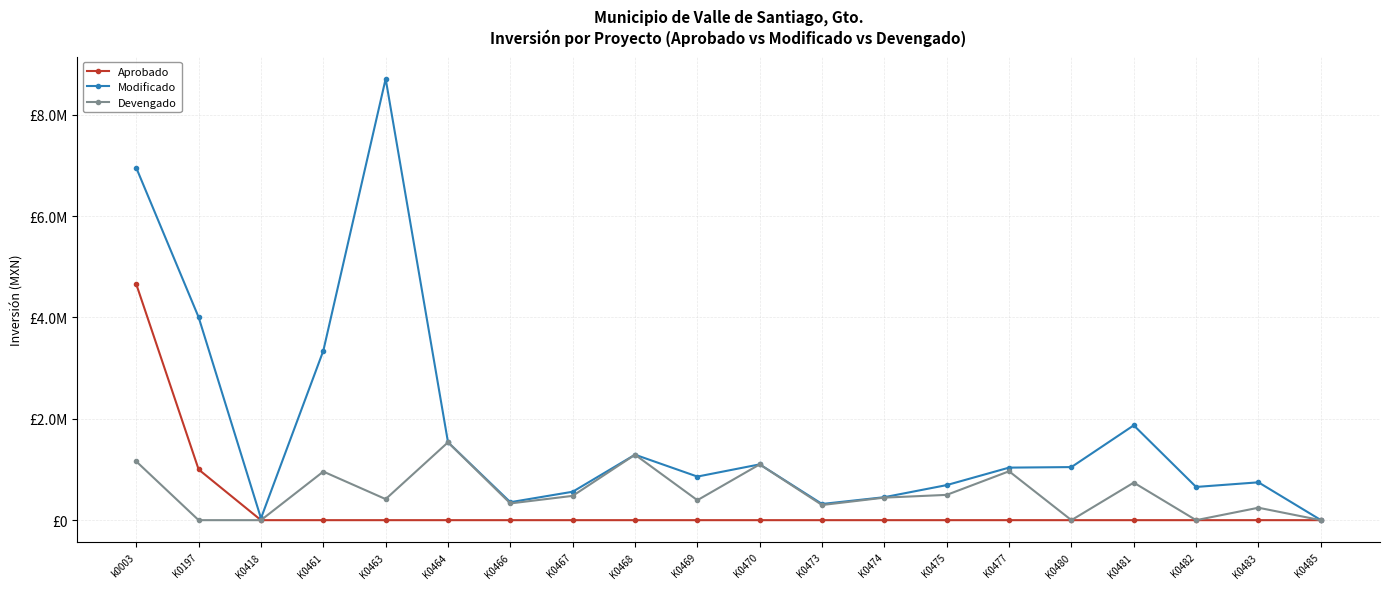

What are all the series names shown in the legend?

Aprobado, Modificado, Devengado